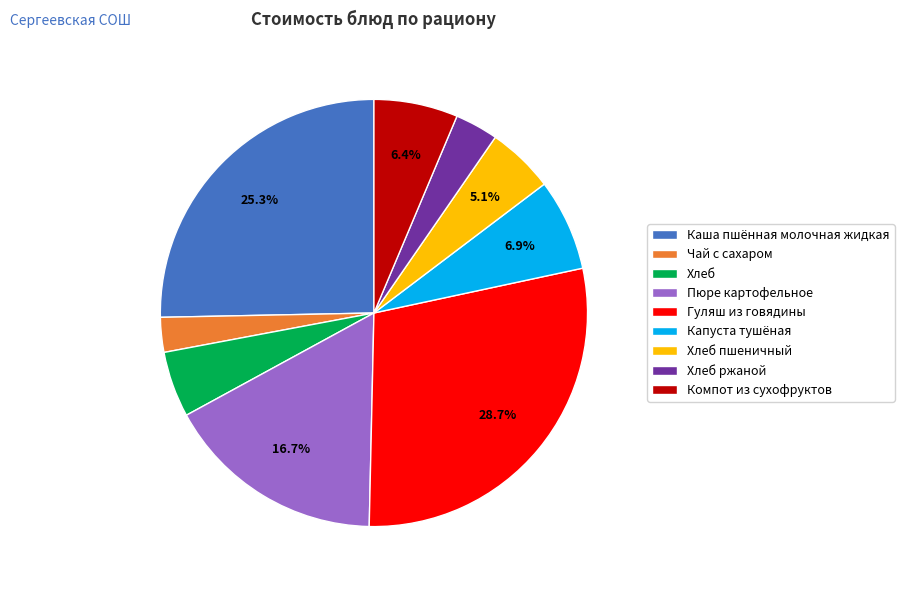

Is there any slice that represents more than half of the pie?

No